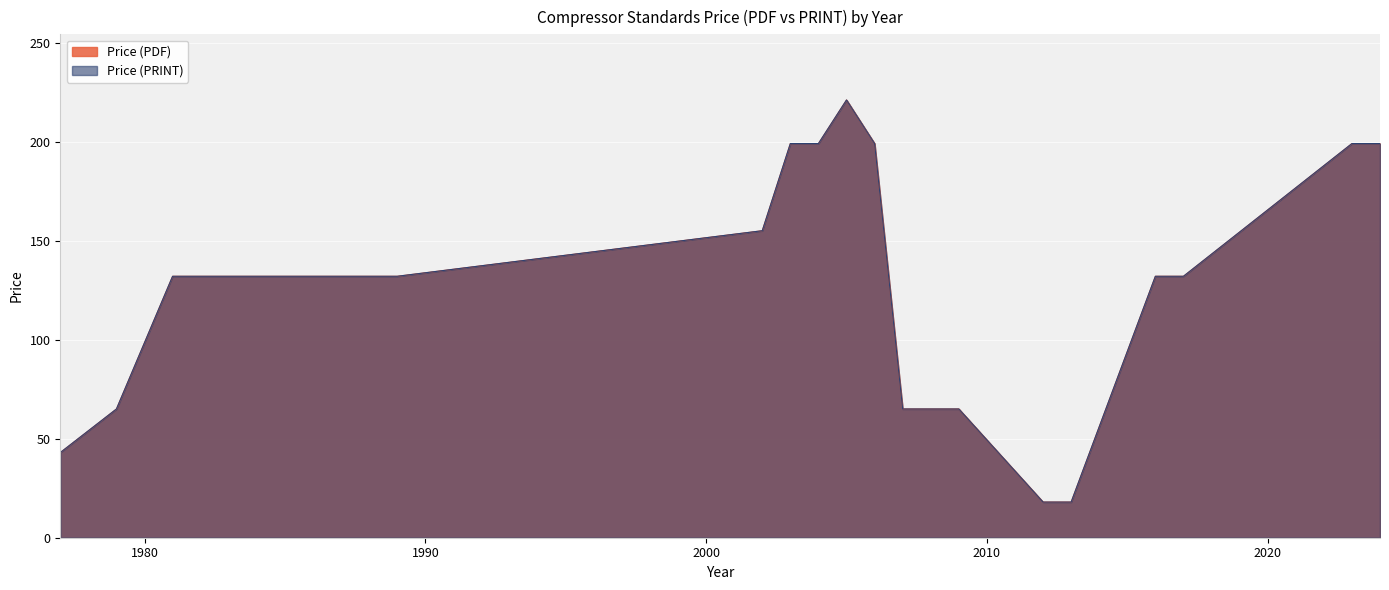

What is the approximate value of Price (PRINT) at 2002, to the nearest 50?

150